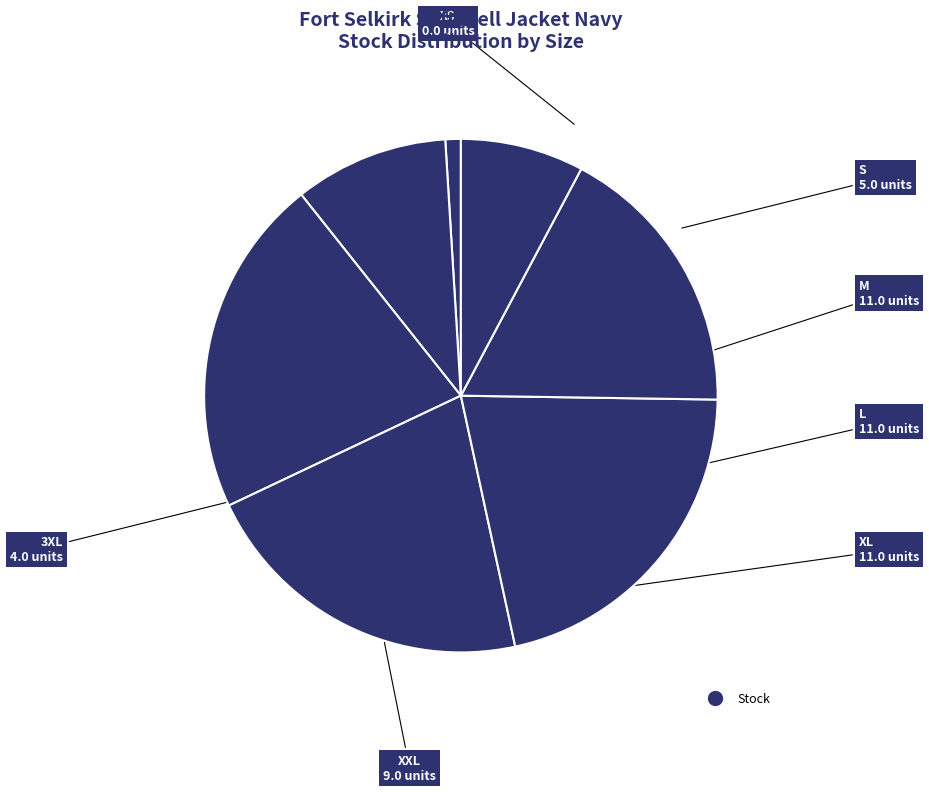

Is there any slice that represents more than half of the pie?

No